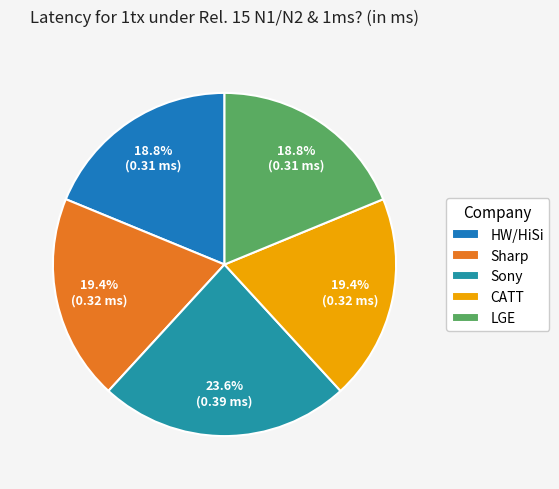

Count the number of slices in the pie.

5